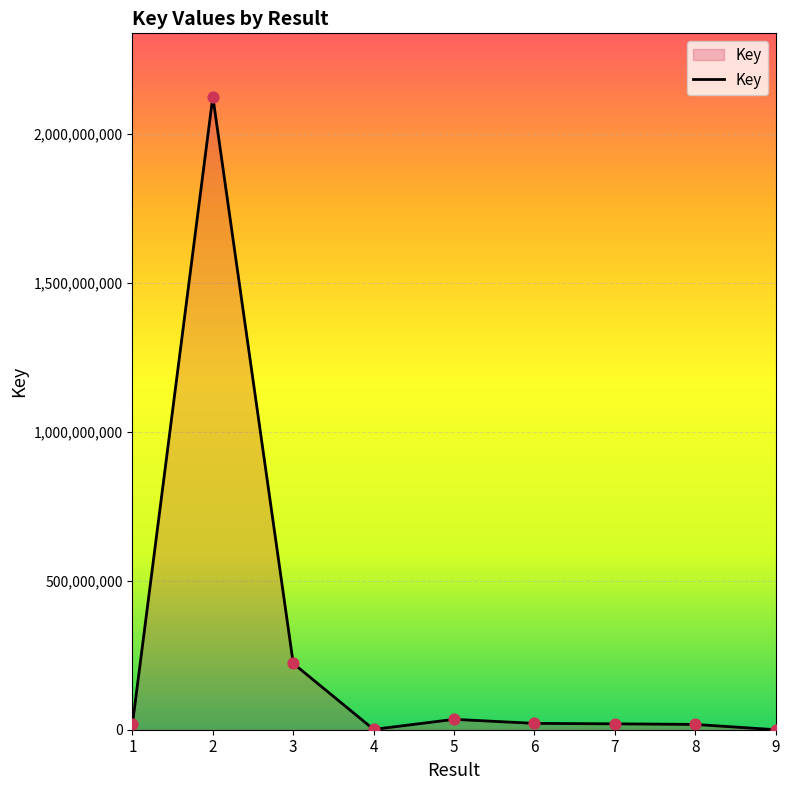

What is the ratio of the value at 3 to the value at 6?

10.4